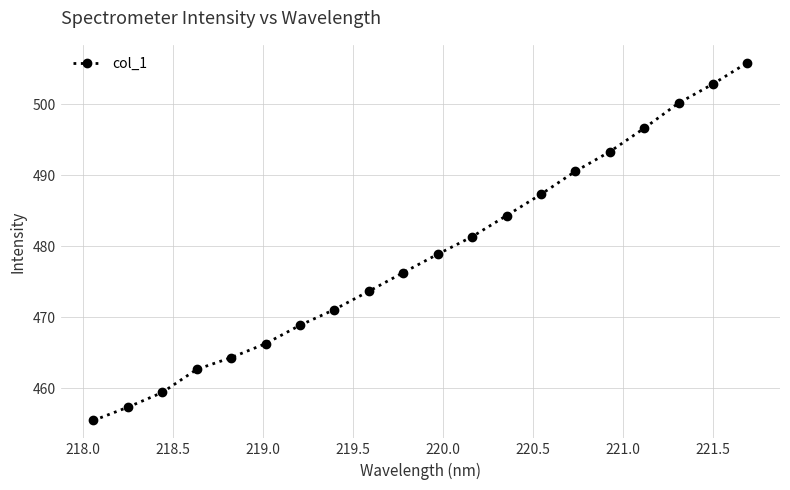

What is the smallest value displayed?

455.4